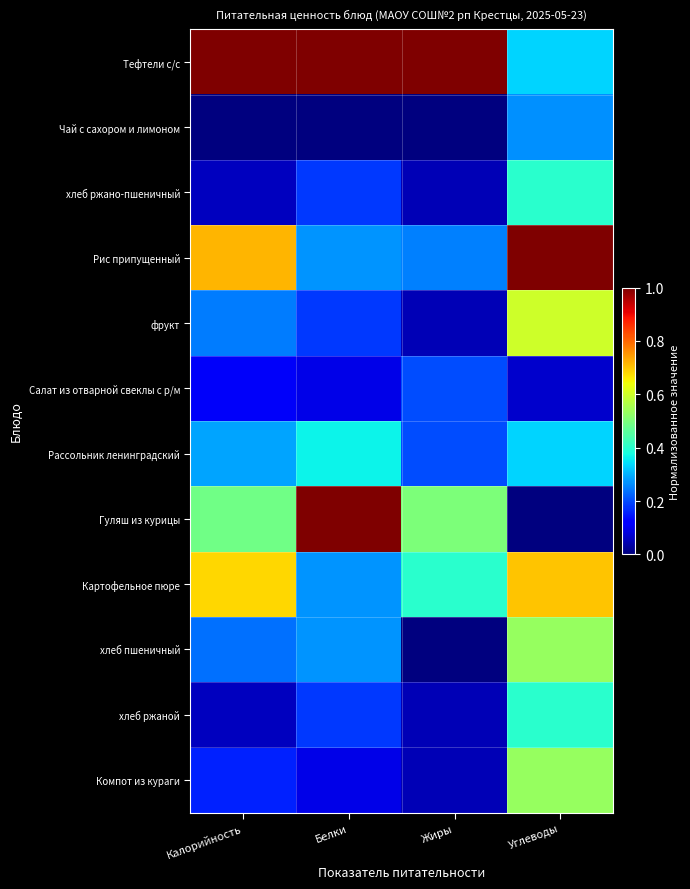

Which series has the largest range (max minus min)?

Гуляш из курицы